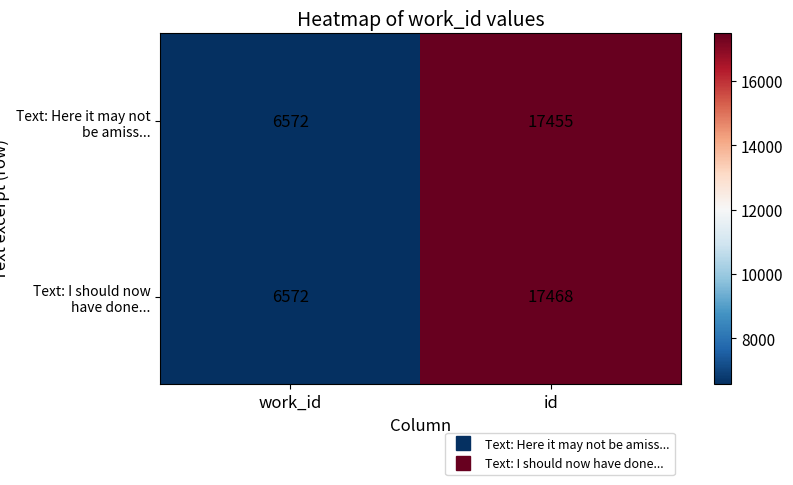

At which category does the chart reach its minimum across all series?

work_id